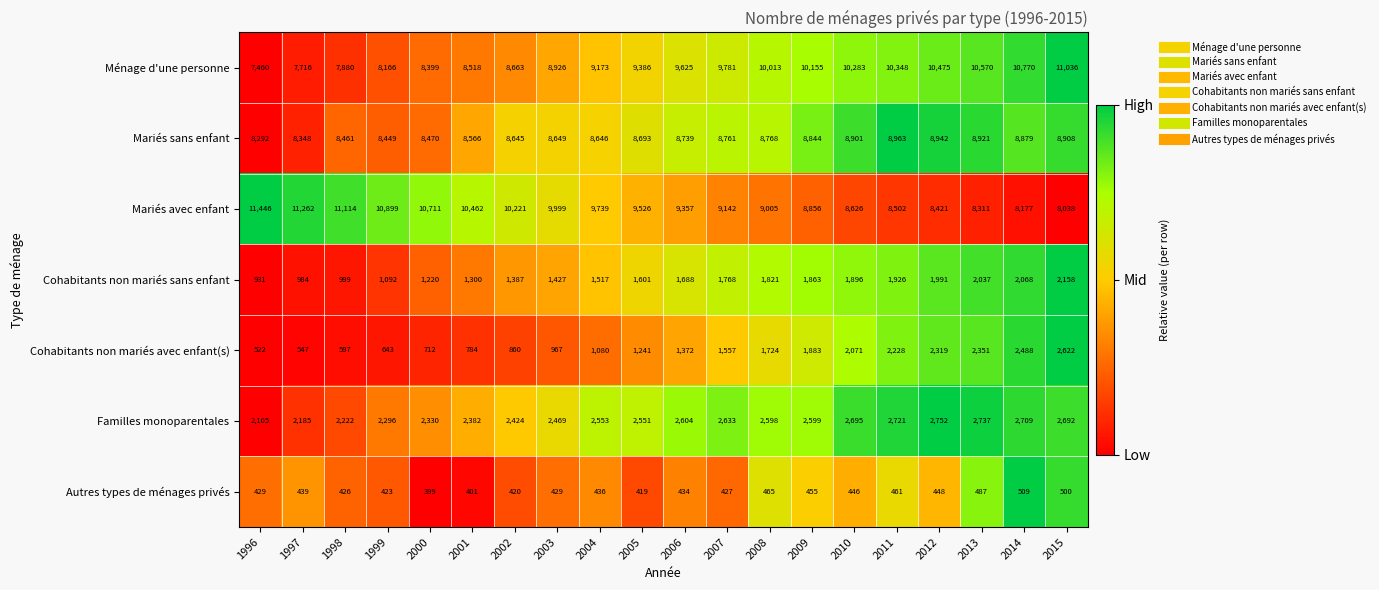

How many data points in Mariés avec enfant are less than 9526?

10